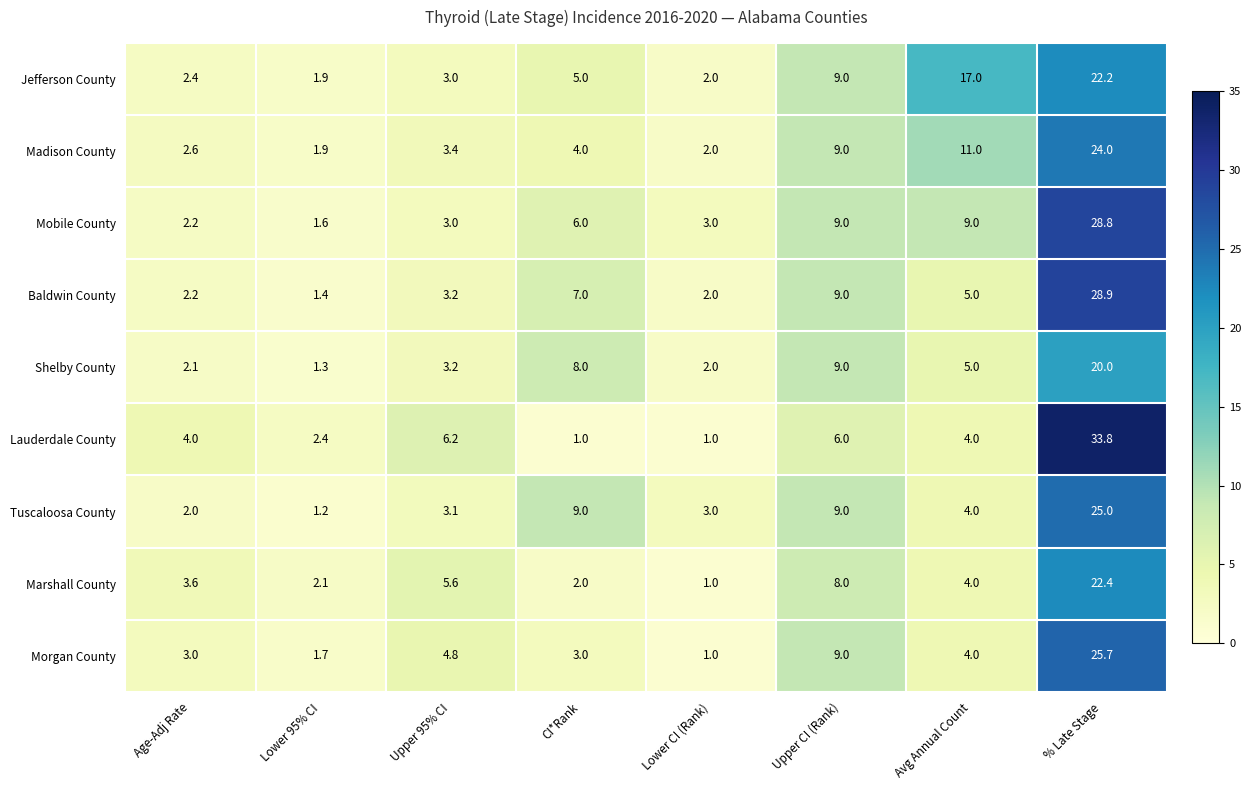

Read the Baldwin County value at Age-Adj Rate.

2.2